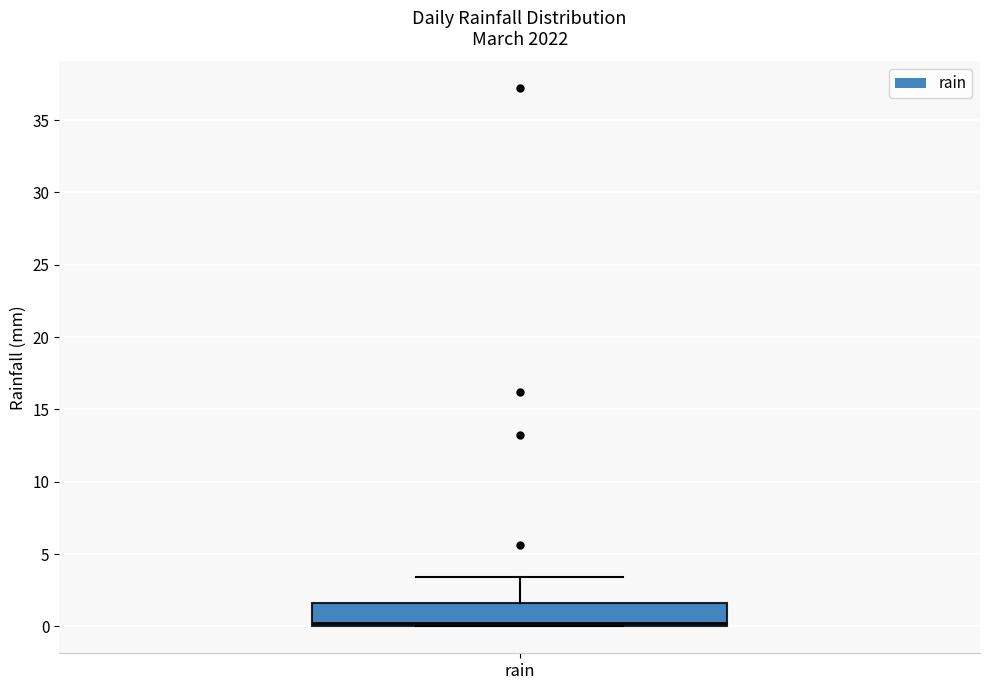

Read this box plot against the y-axis: the position of the median line, the range covered by the box, and the ends of both whiskers. The values are not printed on the chart, so give them approximately, as read against the axis.

median 0.0 (just above the box's lower edge), box 0.0 to 1.5, whiskers 0.0 to 3.5